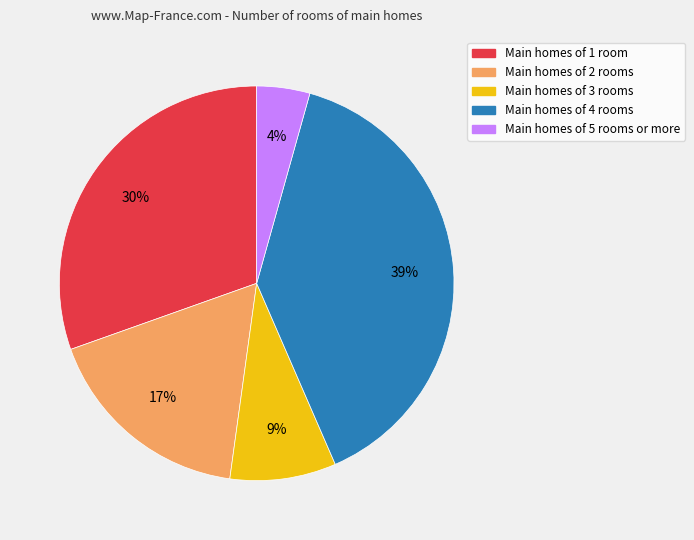

Is there a majority slice in this chart?

No